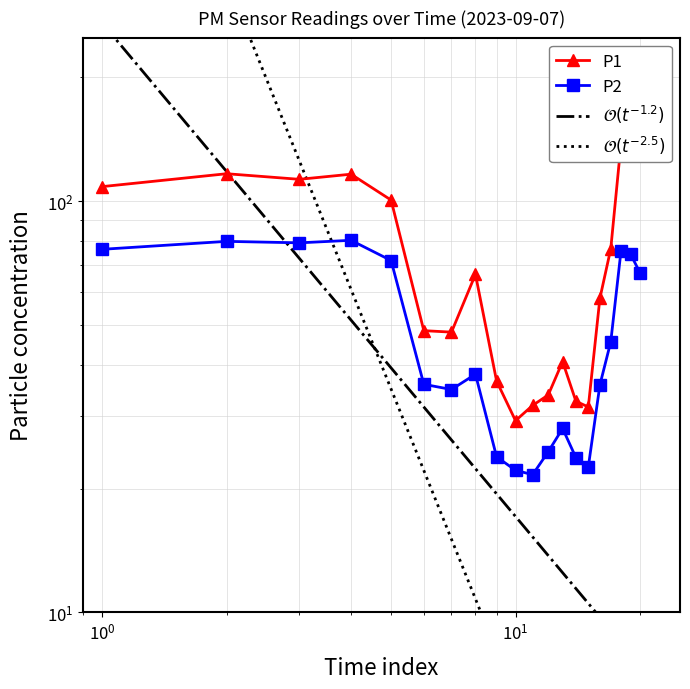

What is the smallest value displayed?

21.6